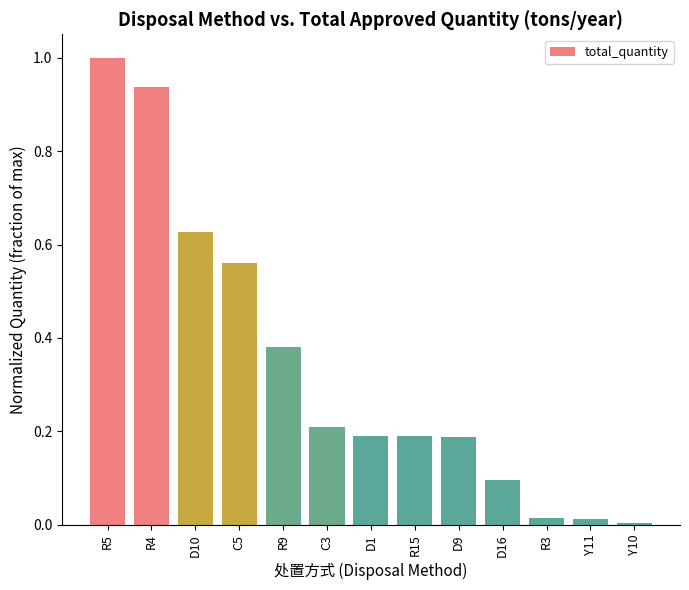

What position from the left is D10?

3